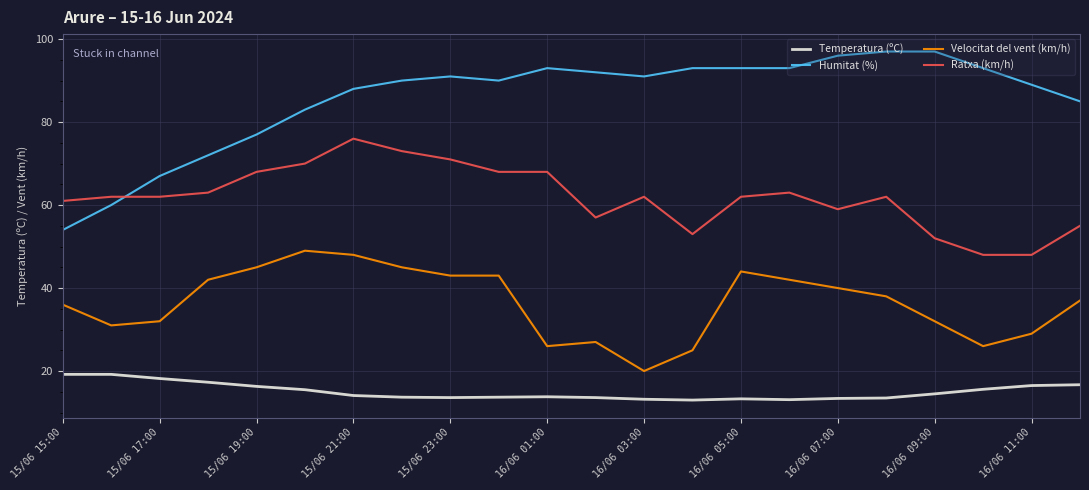

Count the number of data series in this chart.

4